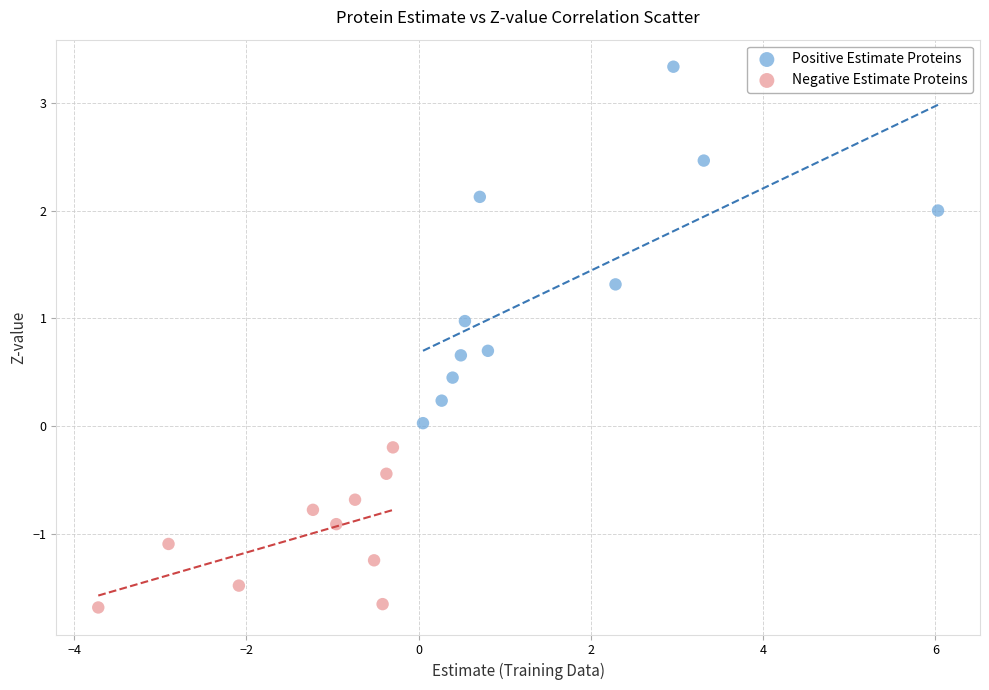

Which series contains the lowest Y value?

Negative Estimate Proteins